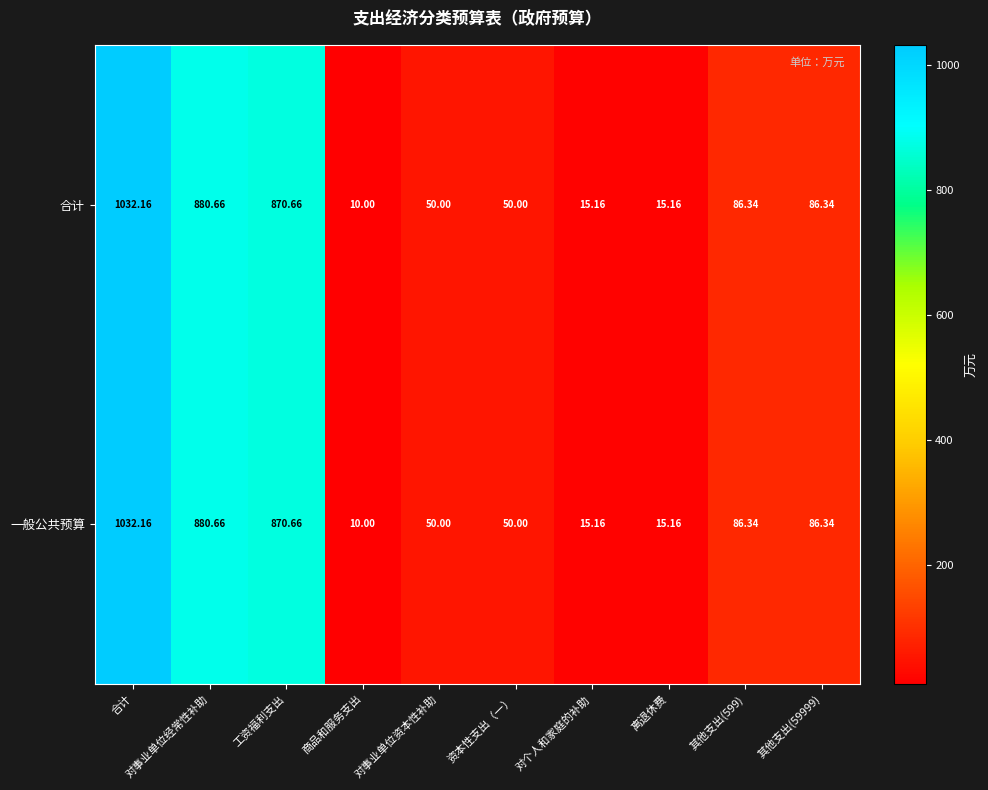

Which category has the highest value across all series?

合计